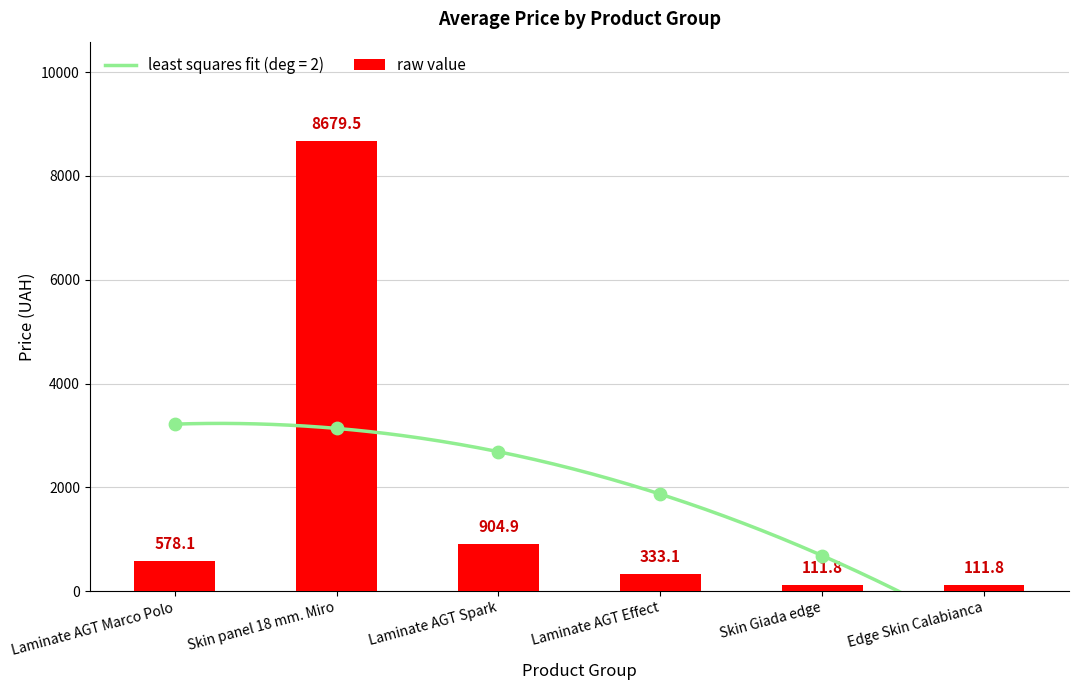

What is the ratio of the value at Laminate AGT Spark to the value at Edge Skin Calabianca?

8.1